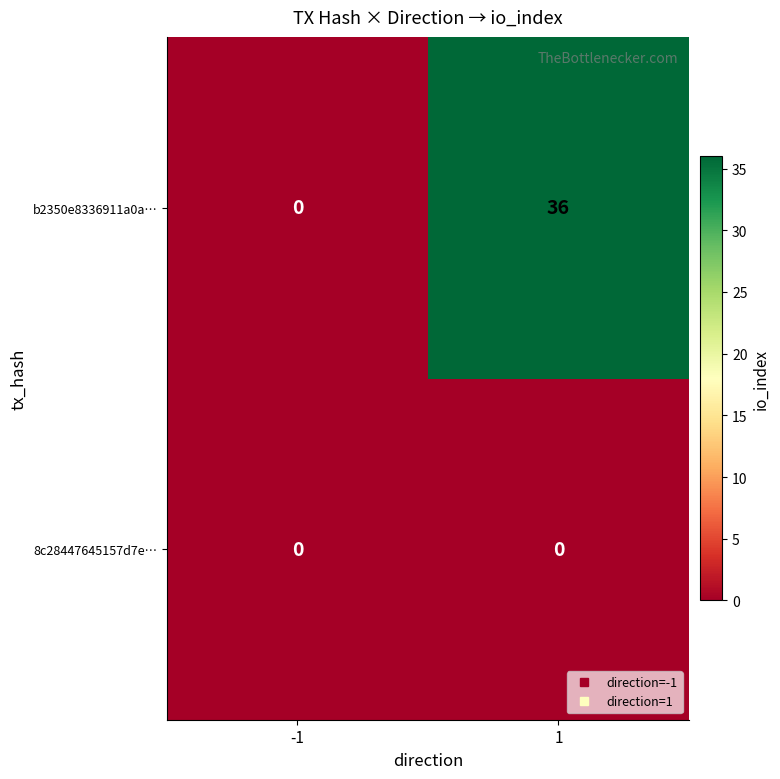

Reading right to left, what are all the values shown in this chart?

b2350e8336911a0a…: 36	0
8c28447645157d7e…: 0	0